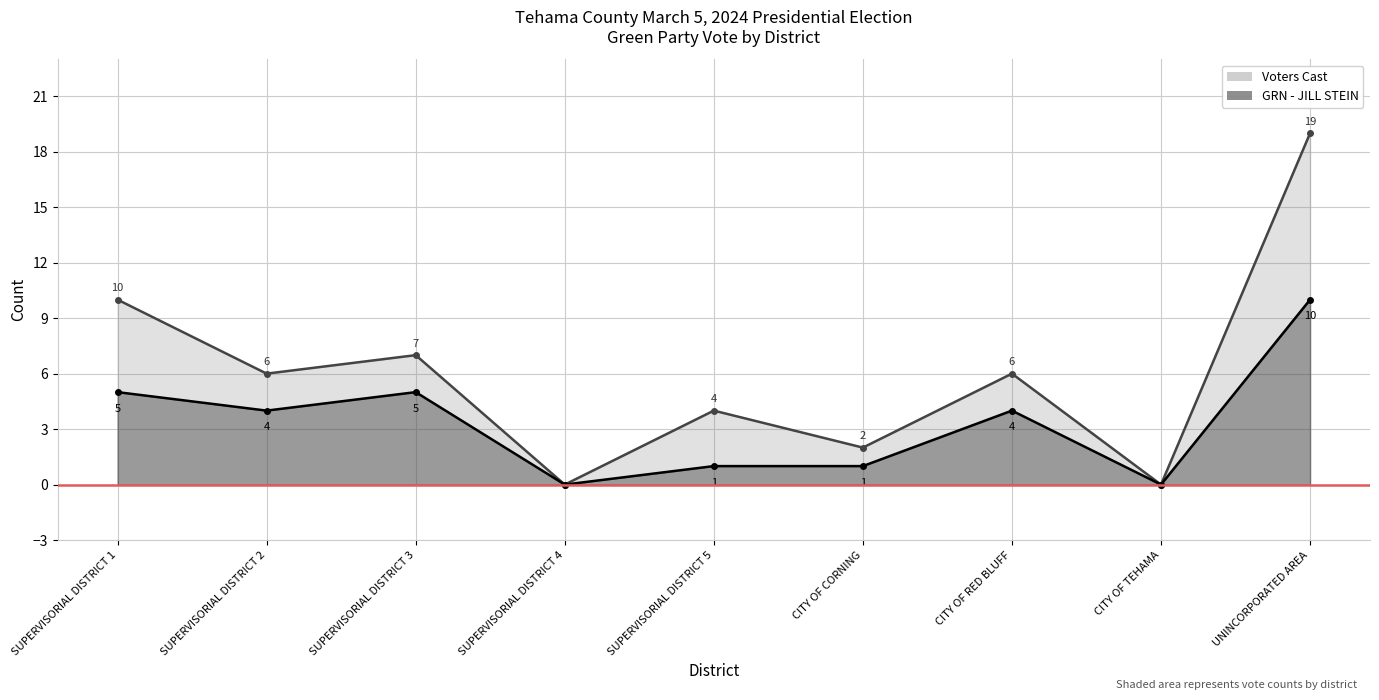

True or false: GRN - JILL STEIN and Voters Cast cross at least once.

False